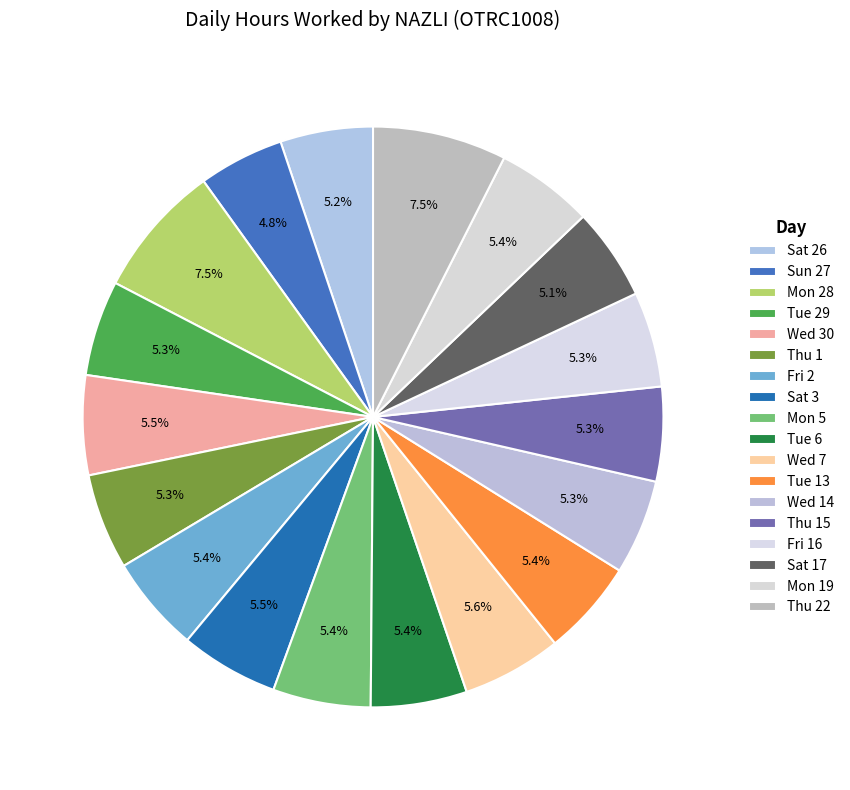

Is Thu 22 the majority of the pie?

No